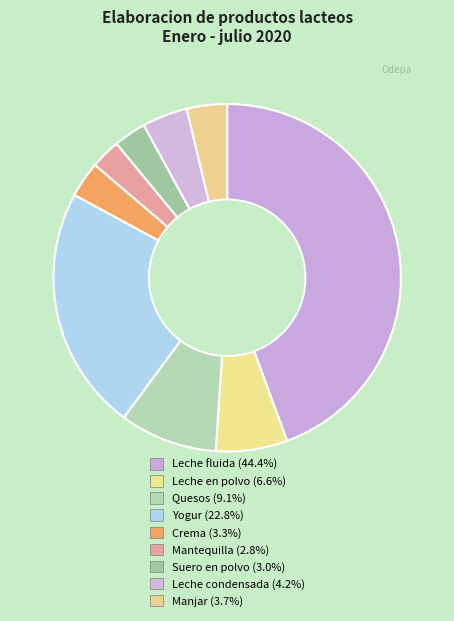

To the nearest percent, what is the combined percentage of Leche condensada and Crema?

8%